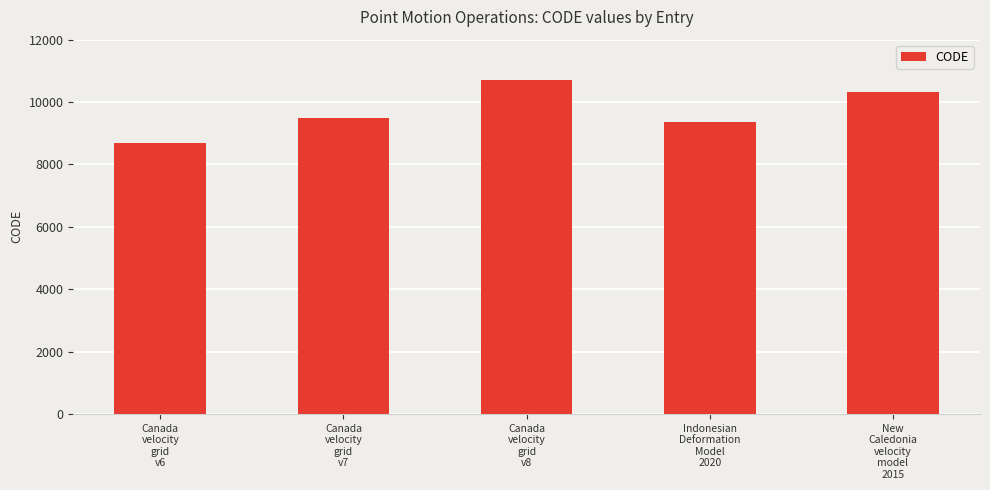

What is the sum of the values at Canada
velocity
grid
v6 and New
Caledonia
velocity
model
2015?

18999